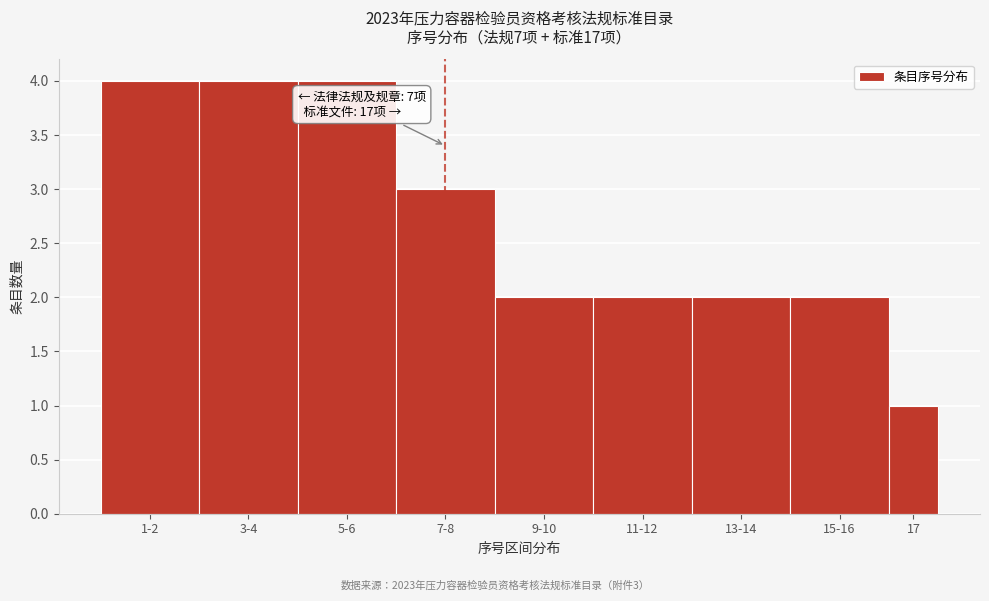

Reading left to right, extract all data points from this chart.

4	4	4	3	2	2	2	2	1